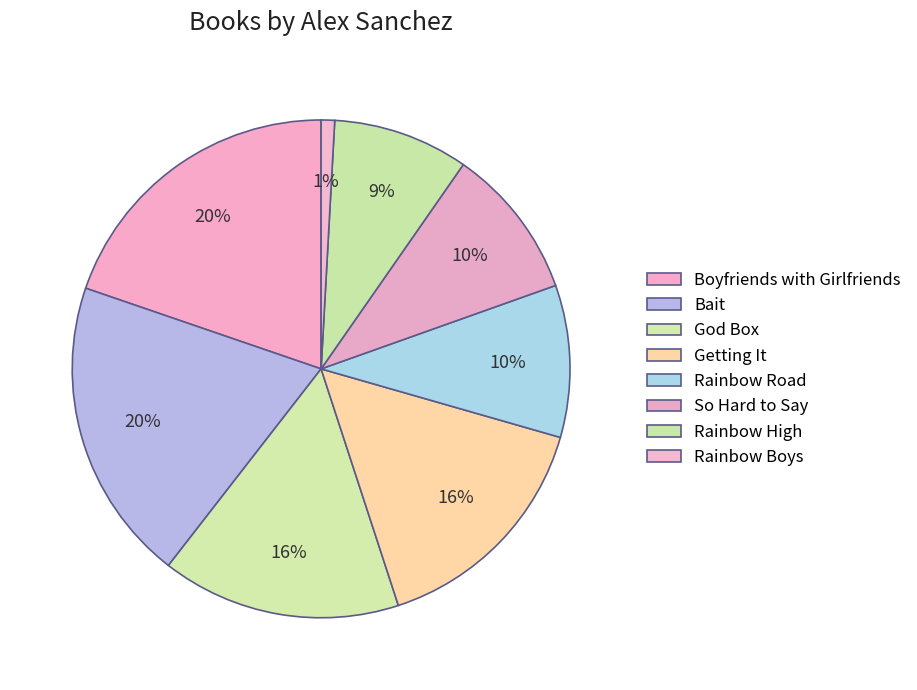

Combined, what portion of the pie is Boyfriends with Girlfriends and Getting It?

35.3%